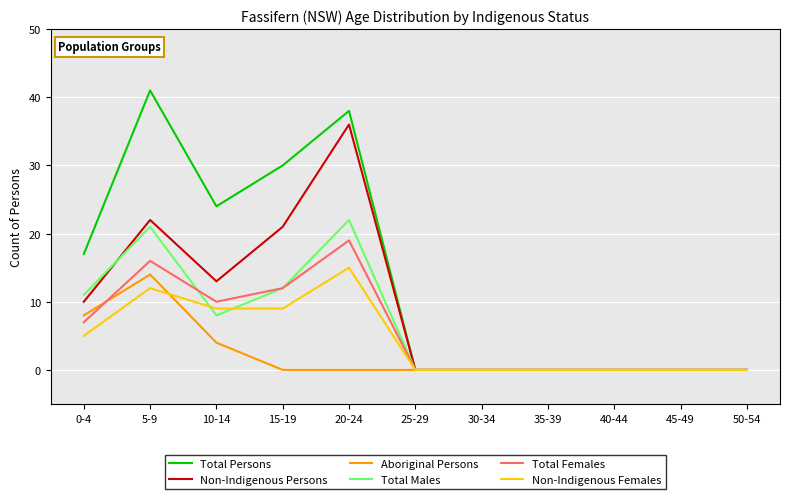

Where is Total Males nearest to the value 11?

0-4